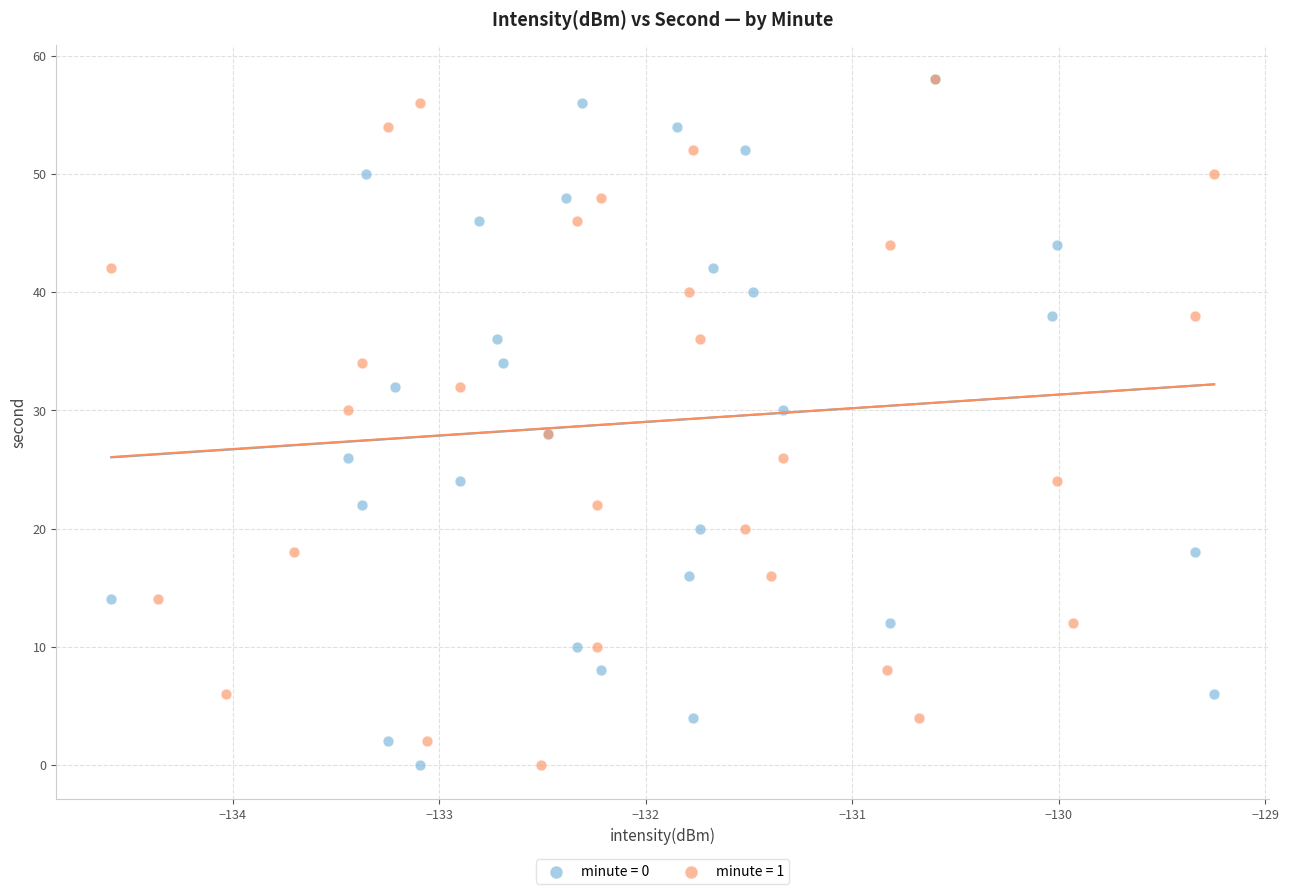

What are all the series names shown in the legend?

minute = 0, minute = 1